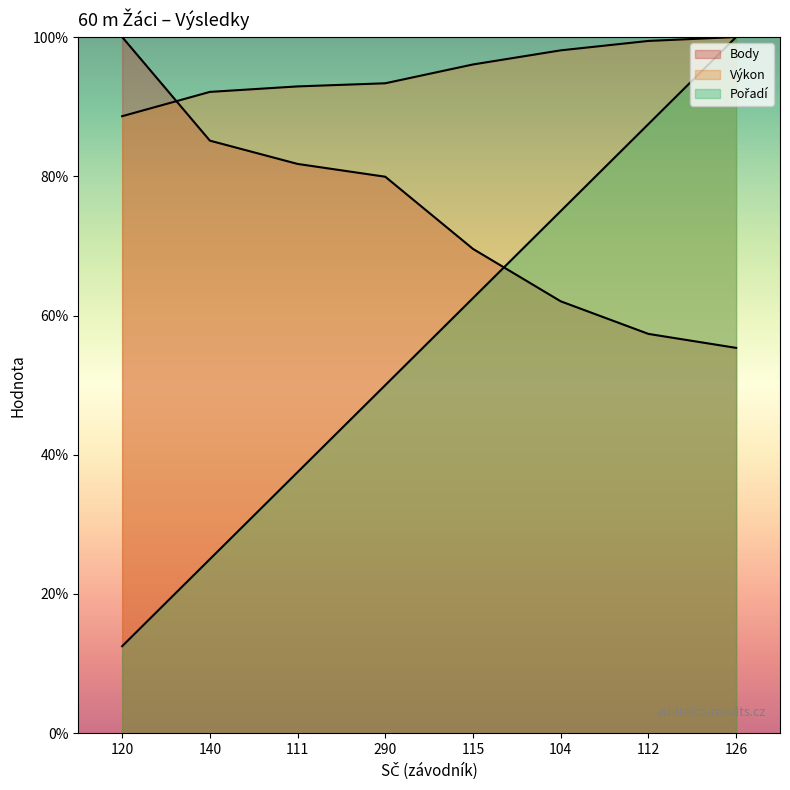

What is the difference between the Body values at 140 and 104?

23.1